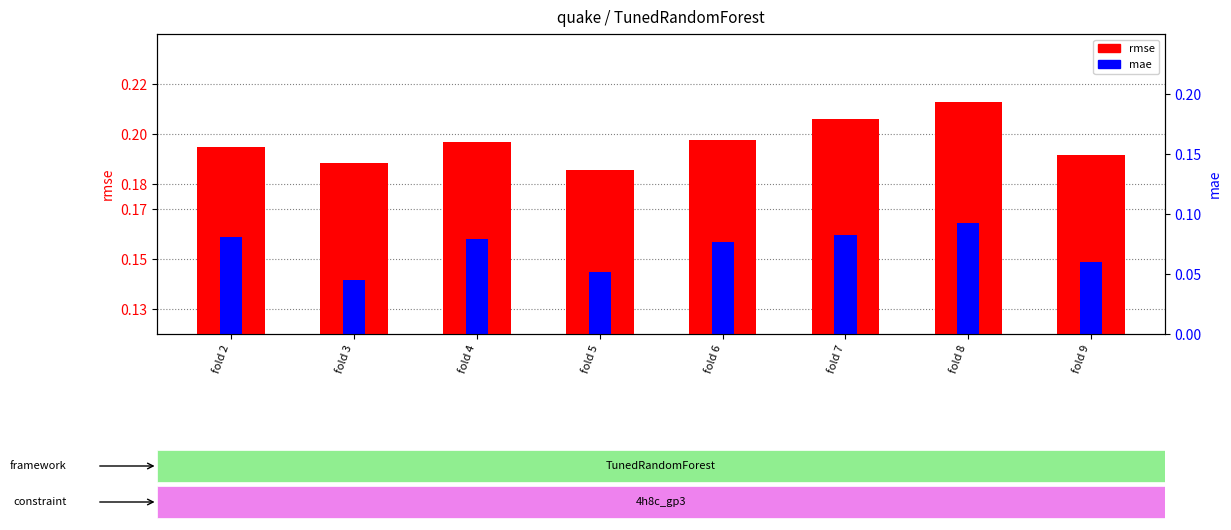

True or false: rmse has a value of 0.2 at fold 4.

True